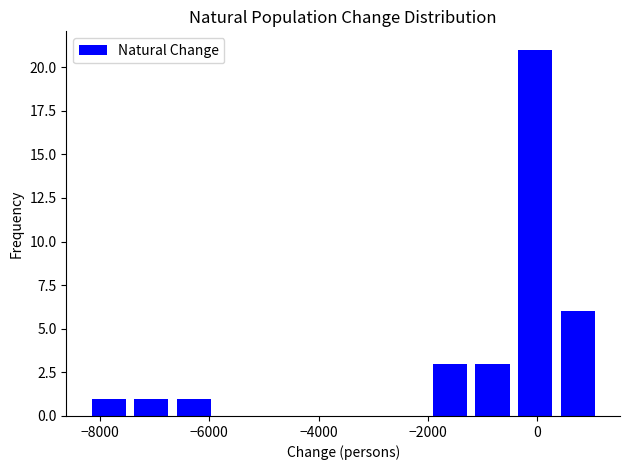

Around what value on the x-axis is the tallest bar? Give the approximate position of its centre, as read against the axis.

0